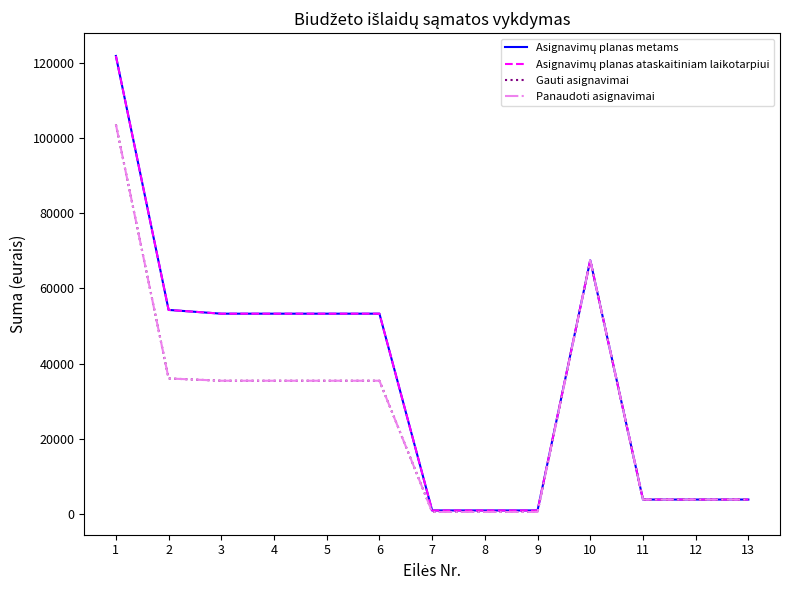

Is it true that Panaudoti asignavimai equals 177671.0 at 1?

False